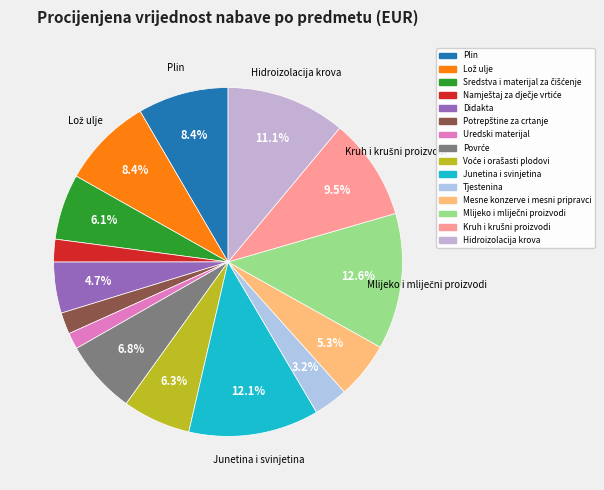

What percentage is the Tjestenina slice, to the nearest percent?

3%